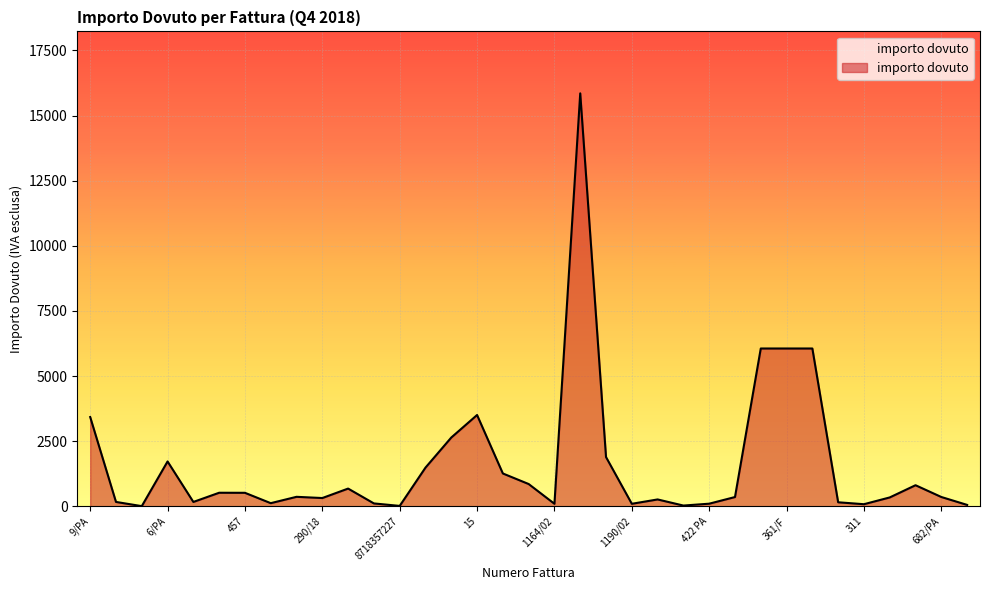

Is it true that the value at 361/F is 2010.2?

False